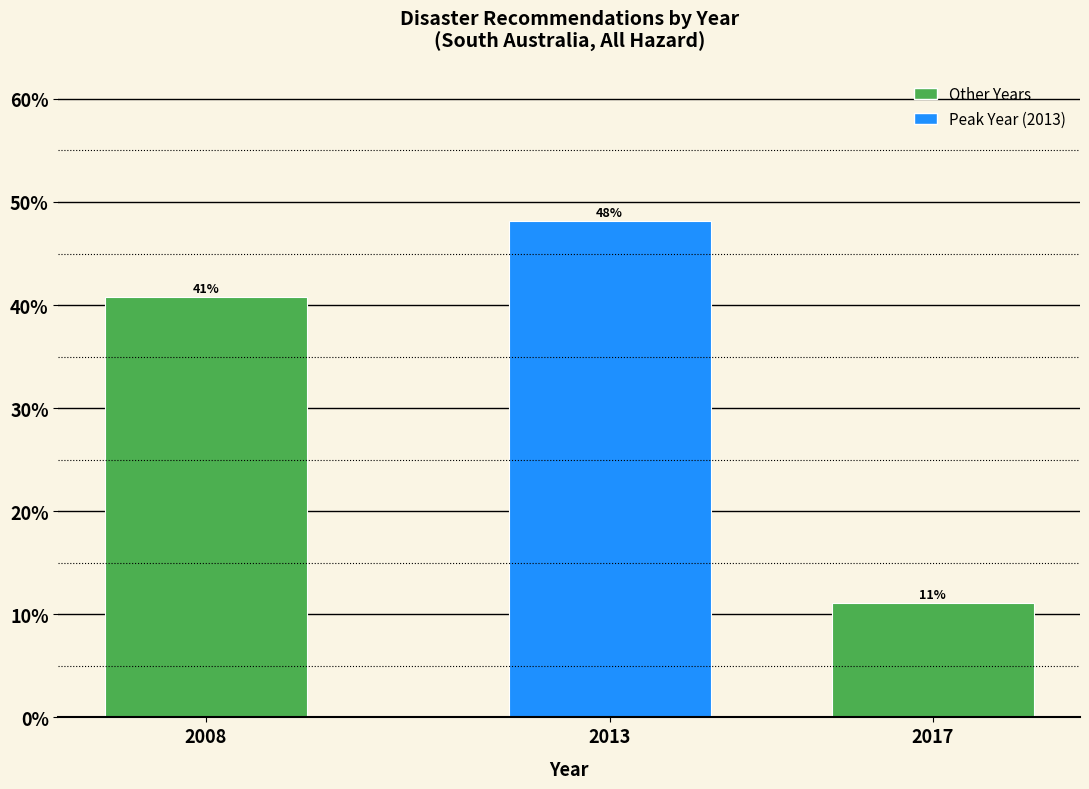

Are the bars horizontal?

No